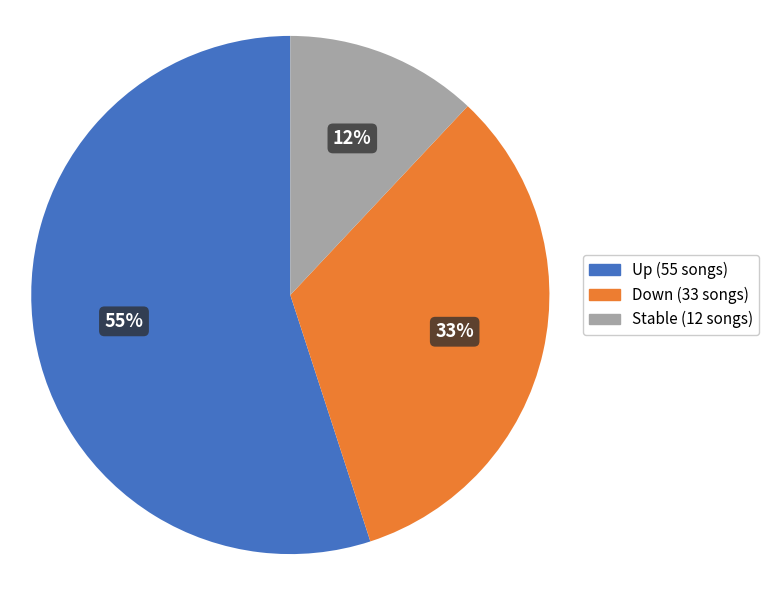

How many segments does this pie chart have?

3